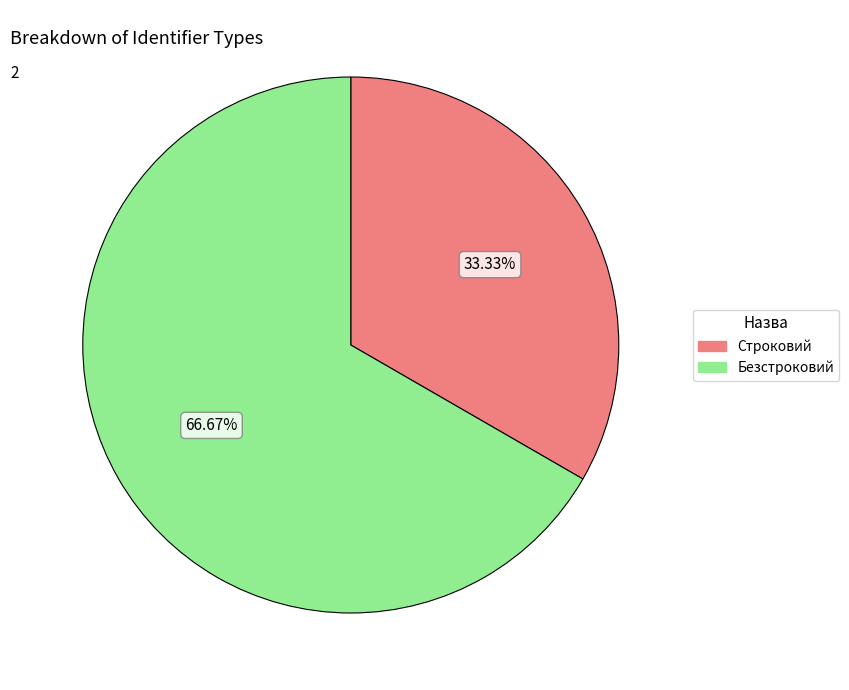

How many segments does this pie chart have?

2